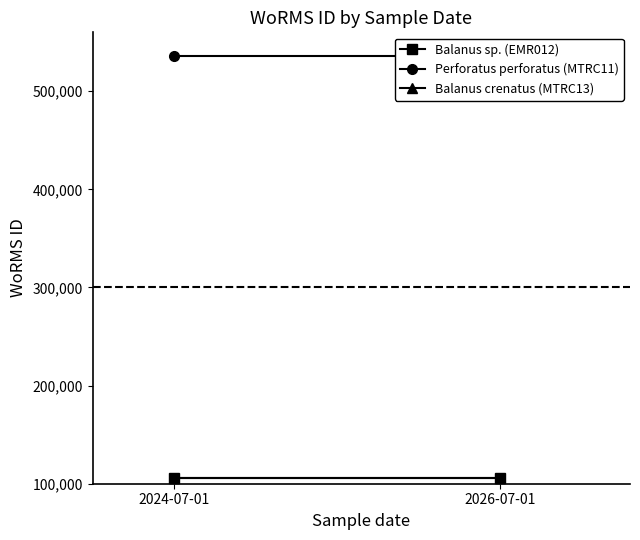

Which series has the largest range (max minus min)?

Balanus sp. (EMR012)